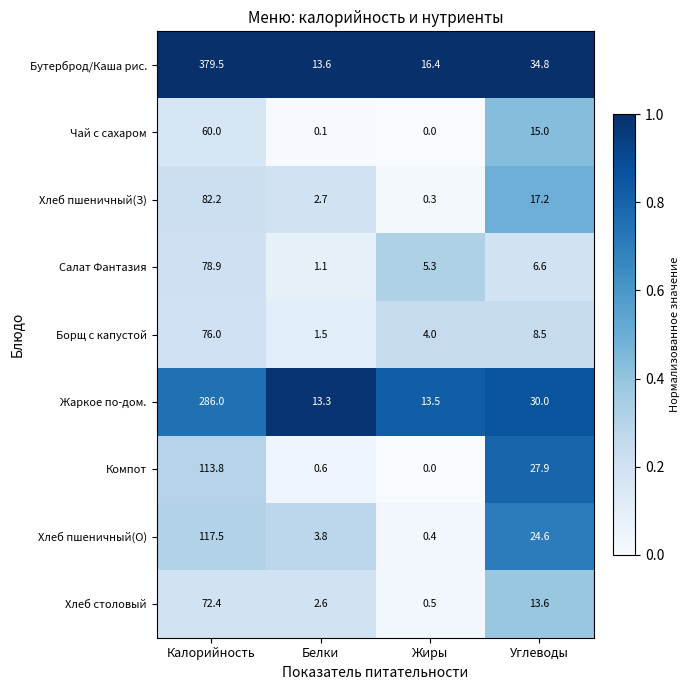

Which category has the highest value in the Борщ с капустой series?

Калорийность